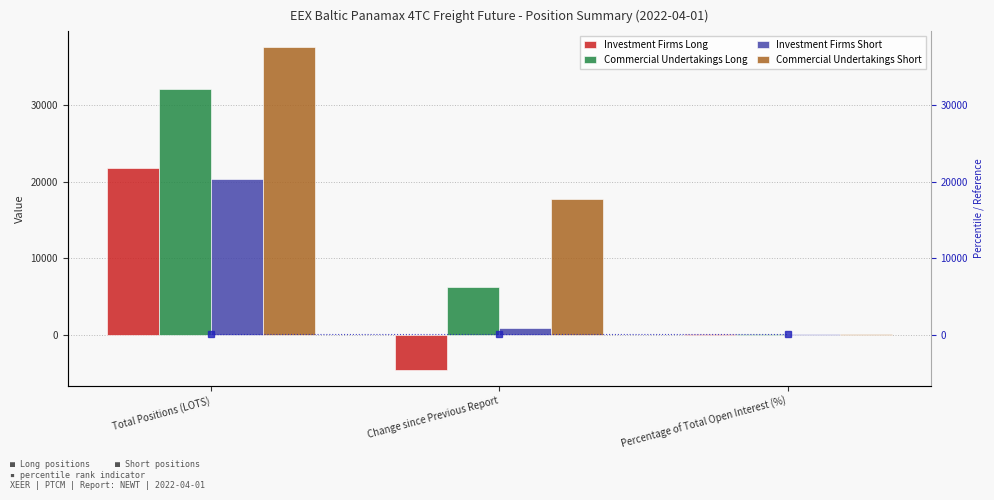

What is the label of the 2nd bar from the left?

Change since Previous Report